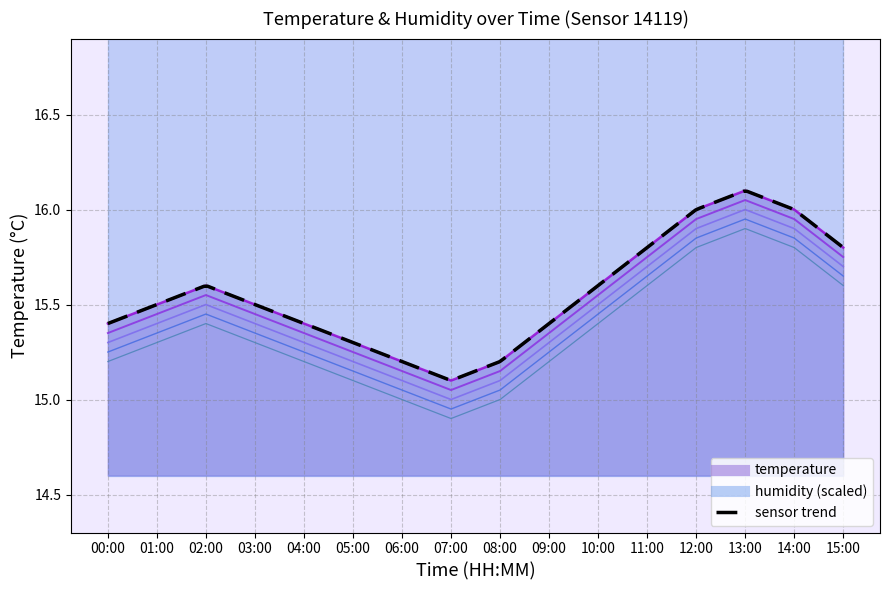

What is the sum of the values at 15:00 and 08:00?

31.0